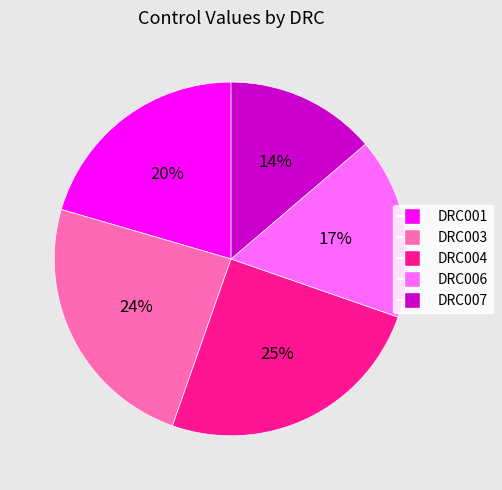

To the nearest percent, what percentage of the pie is DRC006?

17%